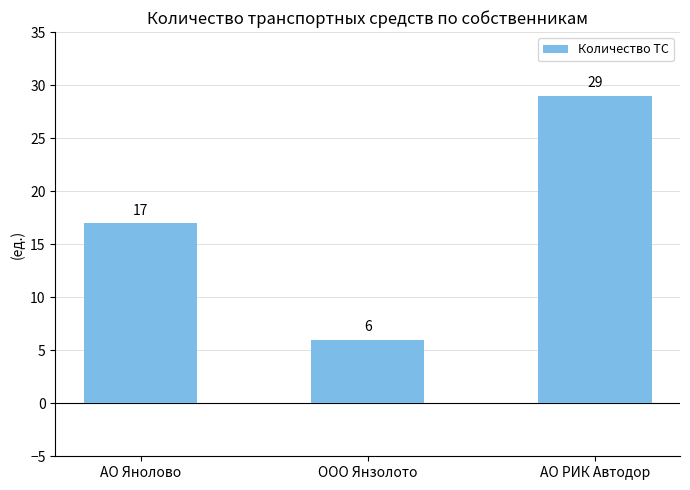

What is the change in value from АО Янолово to АО РИК Автодор?

+12